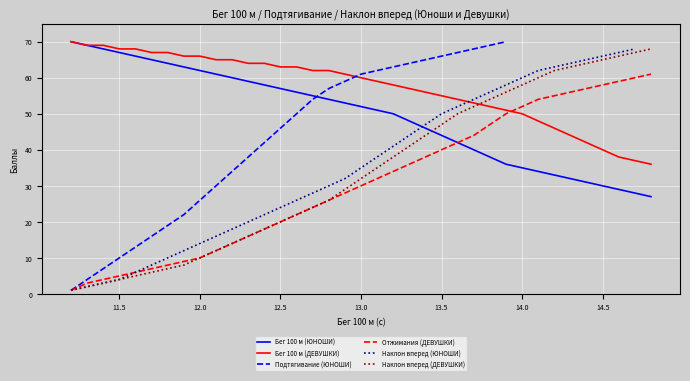

Which series ends up on top after the final intersection of Отжимания (ДЕВУШКИ) and Бег 100 м (ДЕВУШКИ)?

Отжимания (ДЕВУШКИ)